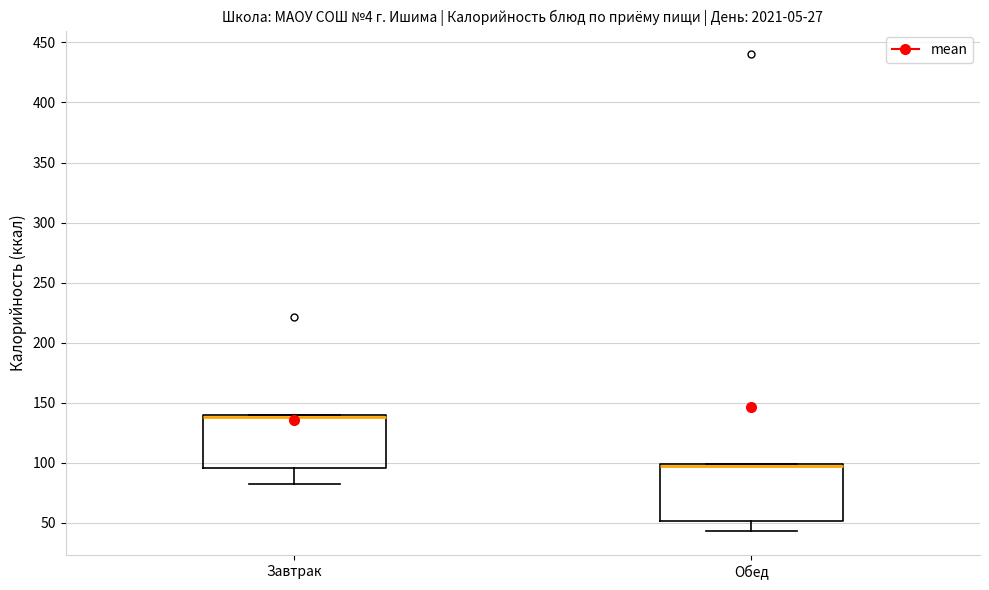

Where is the lower edge of the box for Завтрак on the y-axis? The values are not printed on the chart, so give them approximately, as read against the axis.

95